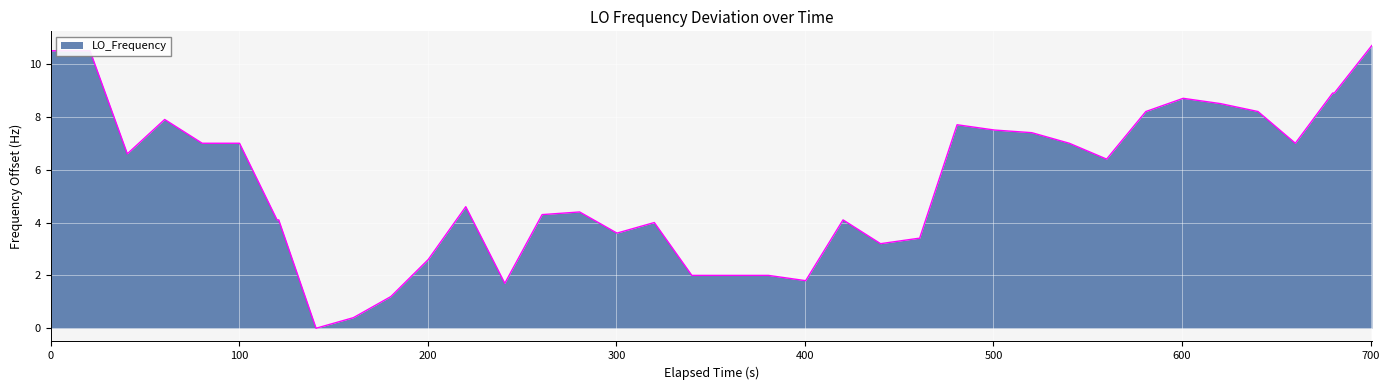

What is the difference between the maximum and minimum values?

10.7